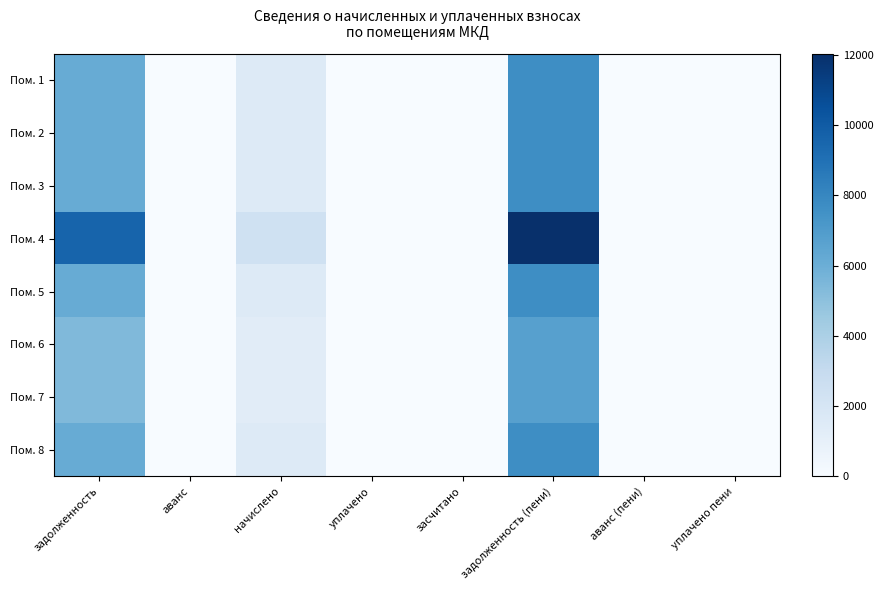

At which category does the chart reach its minimum across all series?

аванс